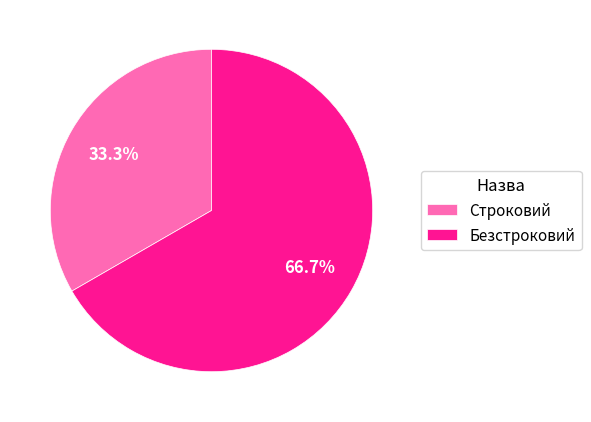

What is the largest slice in the pie chart?

Безстроковий